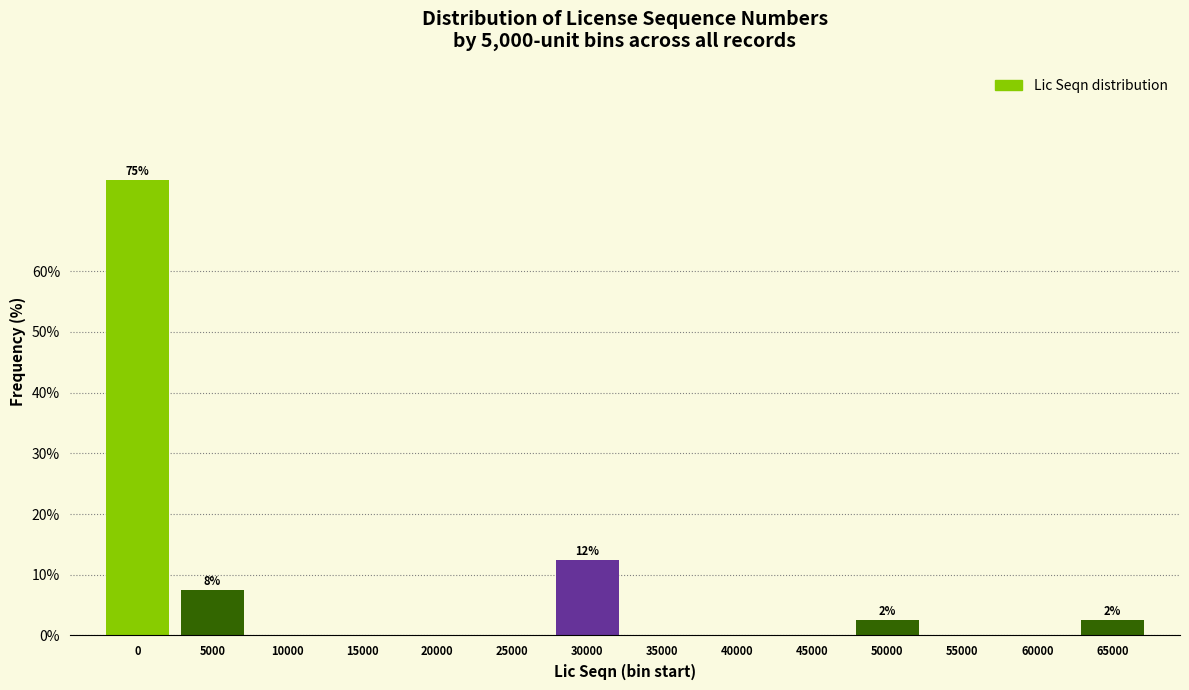

Reading left to right, extract all data points from this chart.

0=75.0	5000=7.5	10000=0.0	15000=0.0	20000=0.0	25000=0.0	30000=12.5	35000=0.0	40000=0.0	45000=0.0	50000=2.5	55000=0.0	60000=0.0	65000=2.5